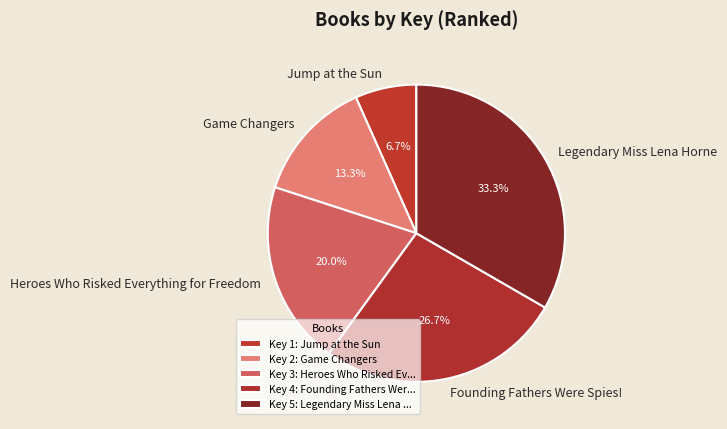

Which has a higher value, Legendary Miss Lena Horne or Jump at the Sun?

Legendary Miss Lena Horne